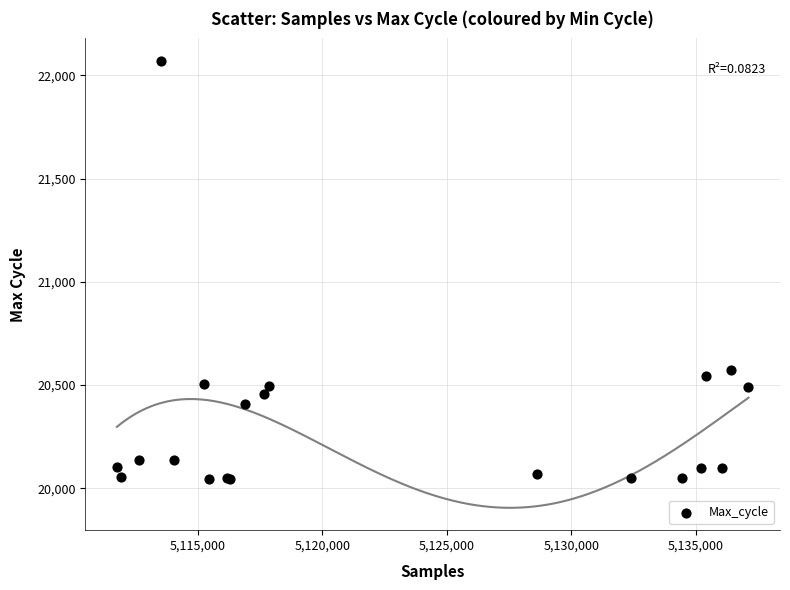

What Y value in the scatter plot is closest to 21059?

20575